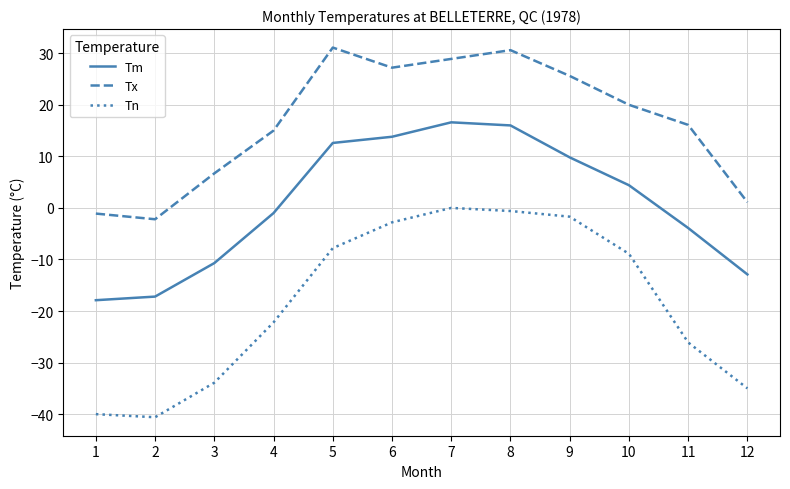

What is the difference between the second highest and second lowest values in the Tn series?

39.4